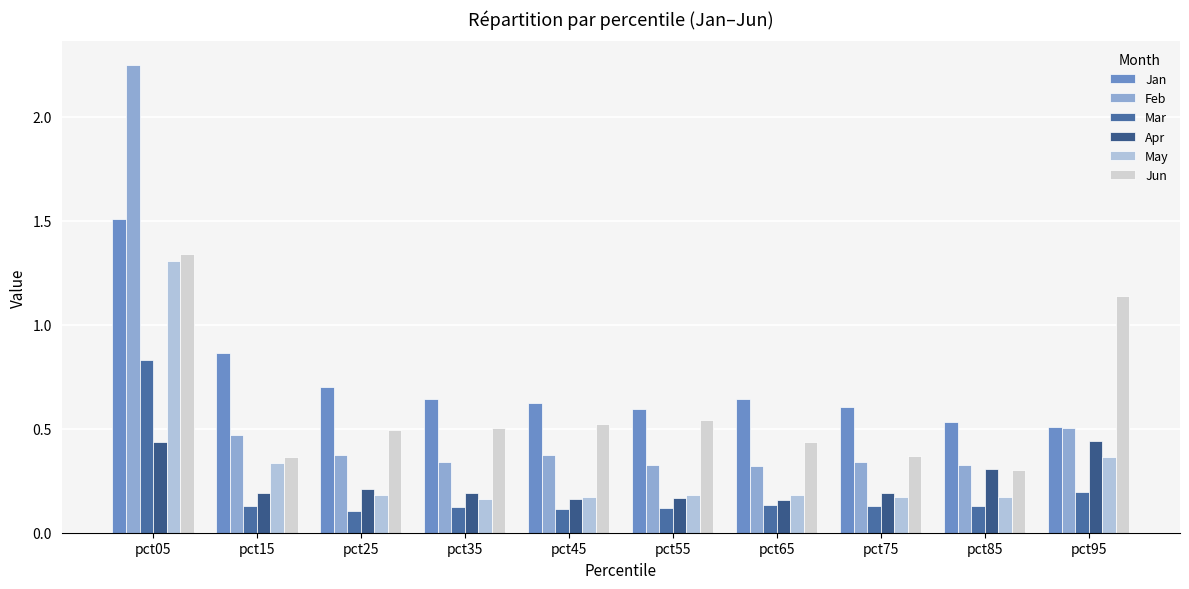

At which category does the chart reach its peak across all series?

pct05